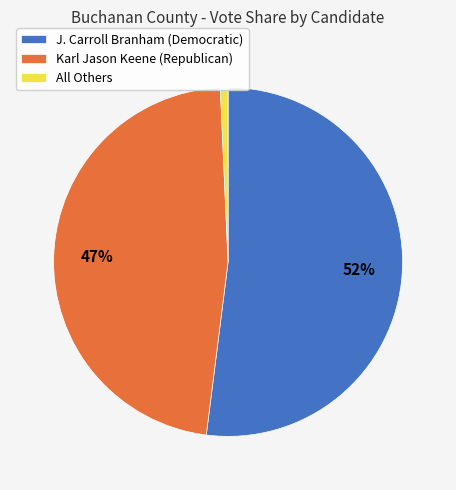

Is there any slice that represents more than half of the pie?

Yes